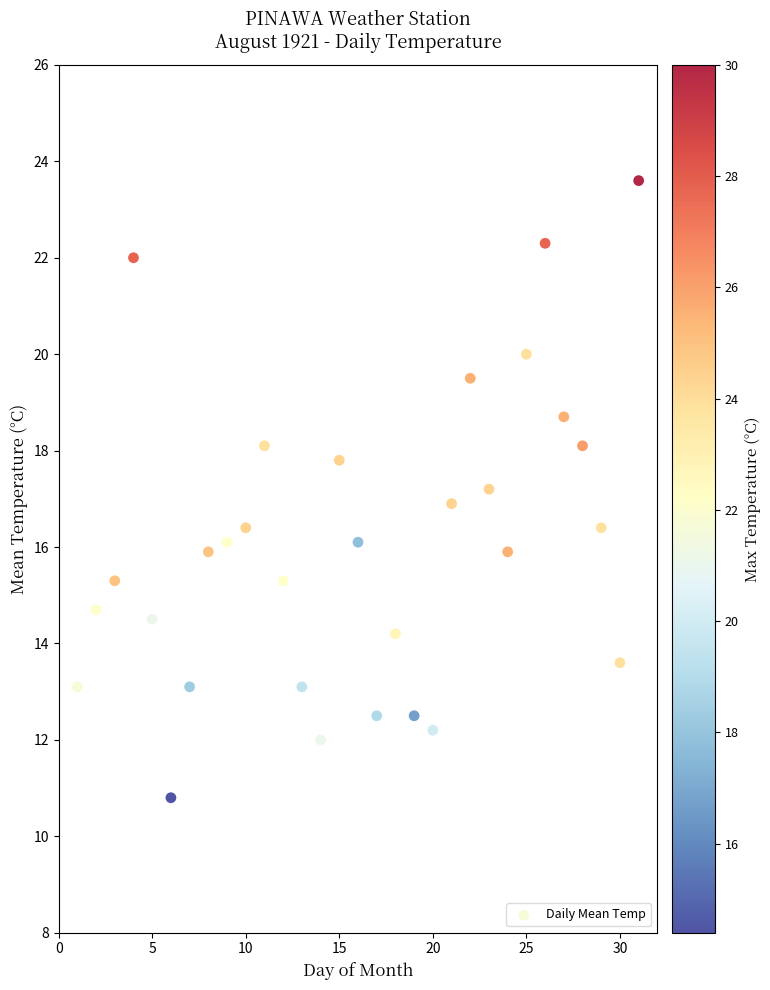

What is the range of X values (max minus min)?

30.0